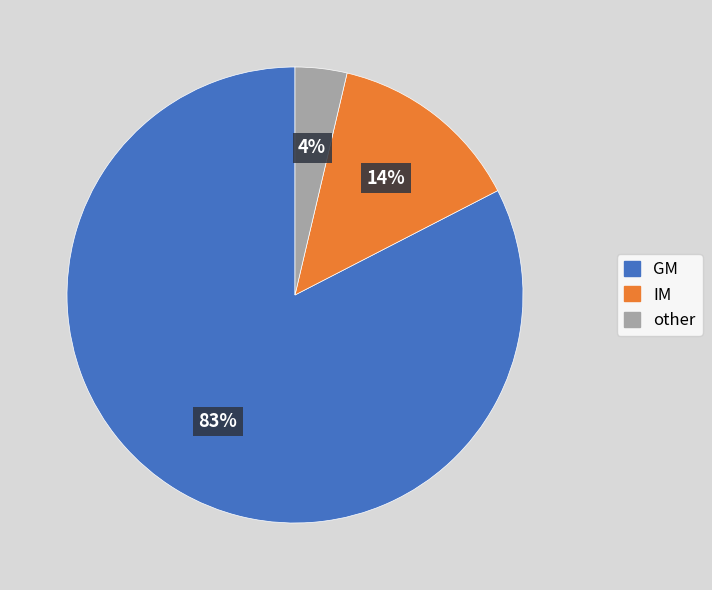

Which category accounts for the majority?

GM